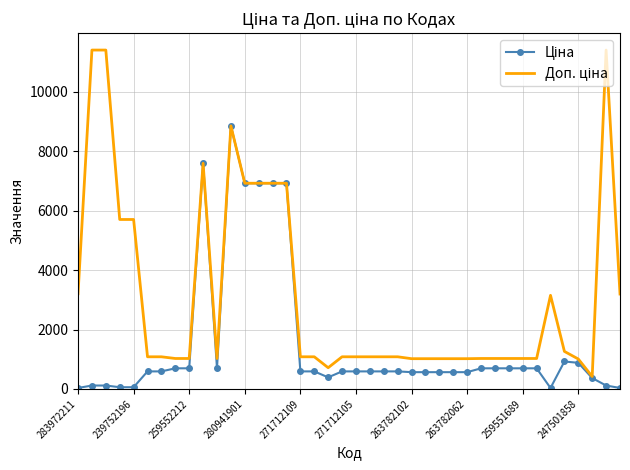

What is the maximum value shown in the chart?

11410.0